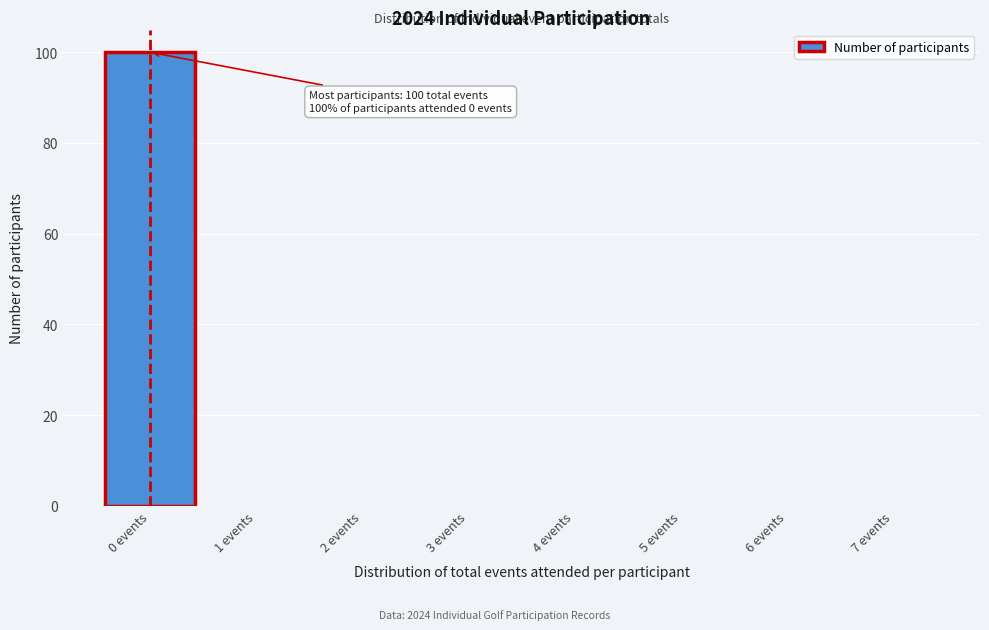

Reading right to left, transcribe all the data shown in this chart.

7 events=0	6 events=0	5 events=0	4 events=0	3 events=0	2 events=0	1 events=0	0 events=100